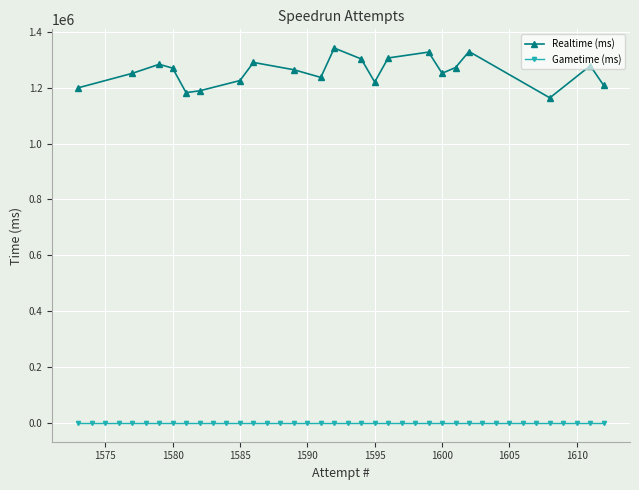

How many interior local peaks does the Realtime (ms) series have?

6